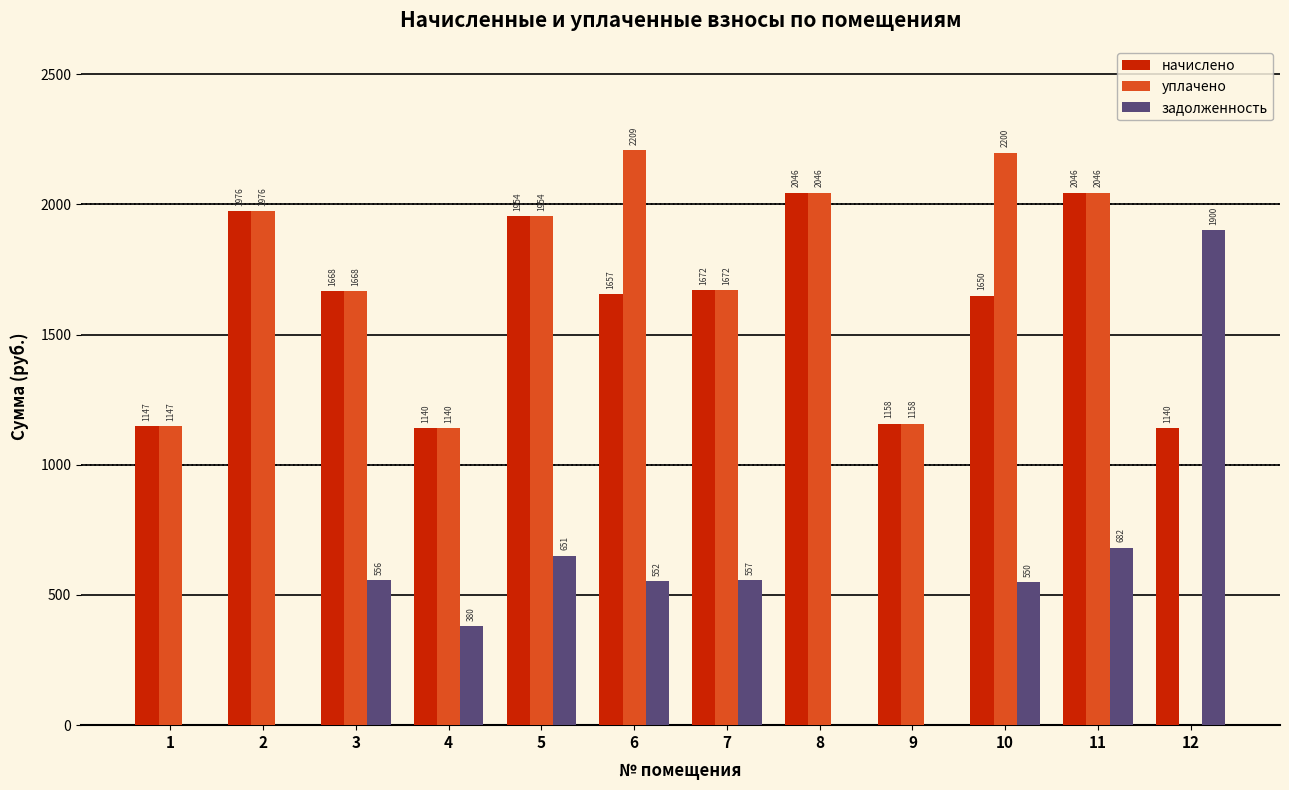

Read the задолженность value at 3.

556.0